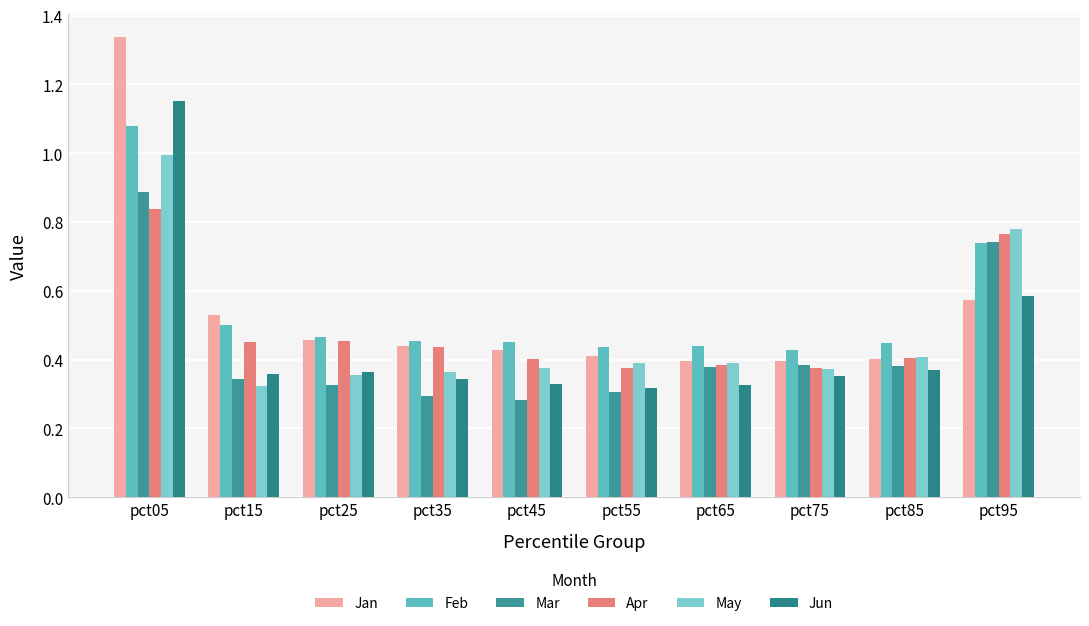

Reading left to right, what are all the values shown in this chart?

Jan: 1.3	0.5	0.5	0.4	0.4	0.4	0.4	0.4	0.4	0.6
Feb: 1.1	0.5	0.5	0.5	0.5	0.4	0.4	0.4	0.4	0.7
Mar: 0.9	0.3	0.3	0.3	0.3	0.3	0.4	0.4	0.4	0.7
Apr: 0.8	0.4	0.5	0.4	0.4	0.4	0.4	0.4	0.4	0.8
May: 1.0	0.3	0.4	0.4	0.4	0.4	0.4	0.4	0.4	0.8
Jun: 1.2	0.4	0.4	0.3	0.3	0.3	0.3	0.4	0.4	0.6